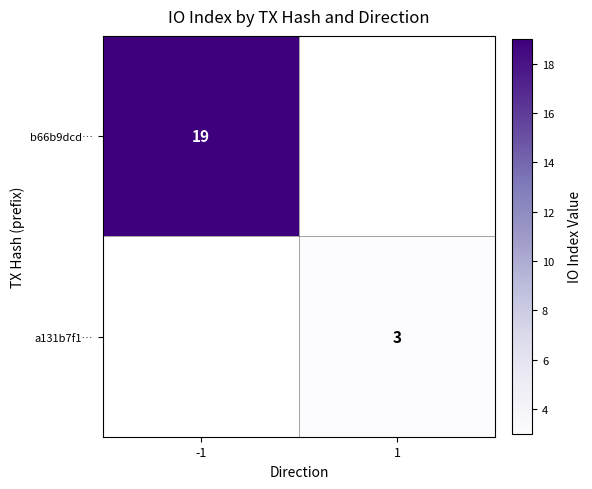

The value of b66b9dcd… at -1 is 11. True or false?

False